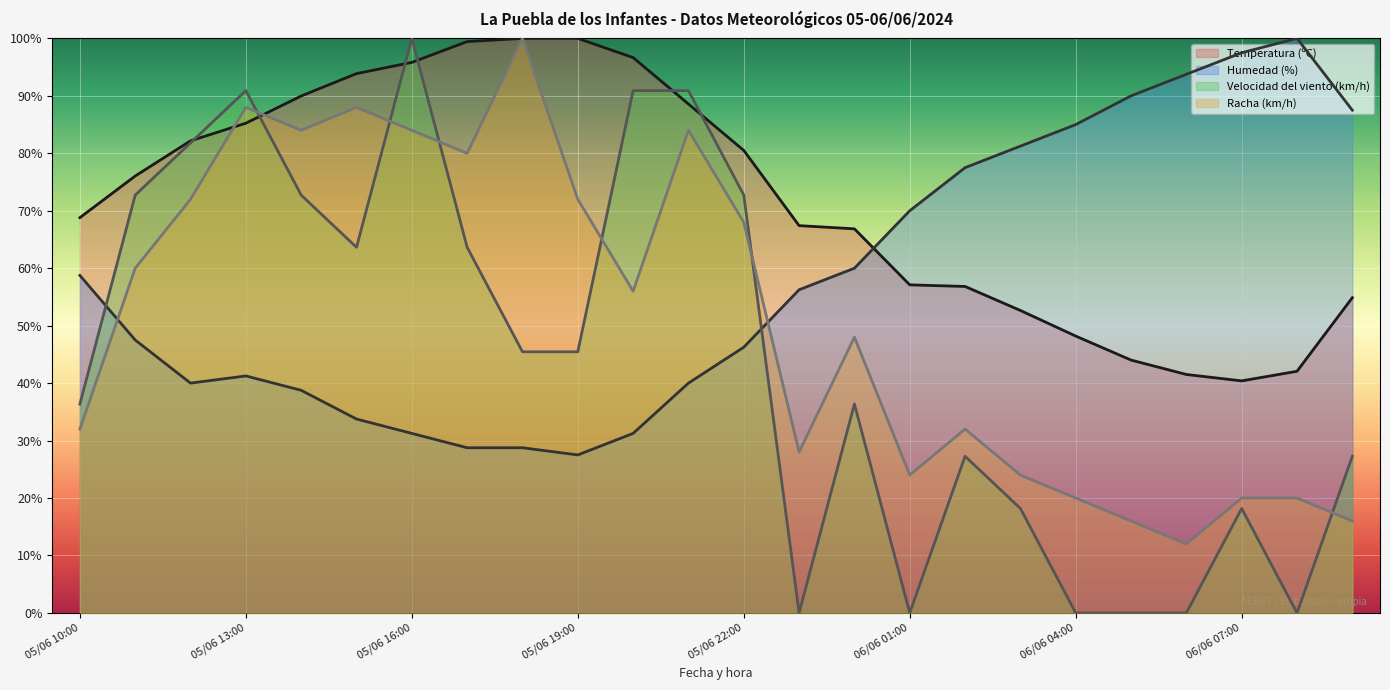

What are all the series names shown in the legend?

Temperatura (ºC), Humedad (%), Velocidad del viento (km/h), Racha (km/h)